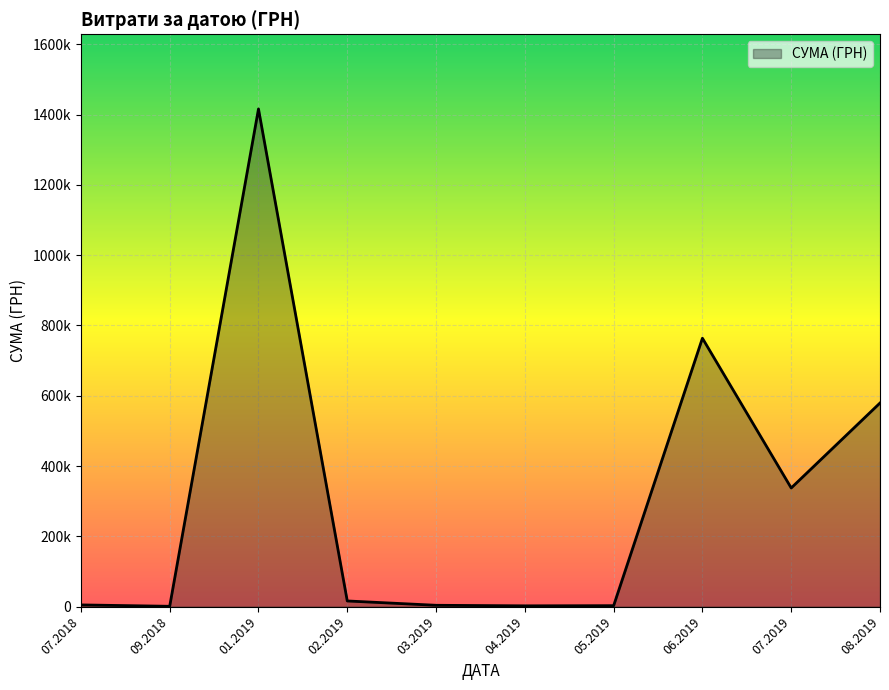

Is this an area chart (filled region under the line)?

Yes